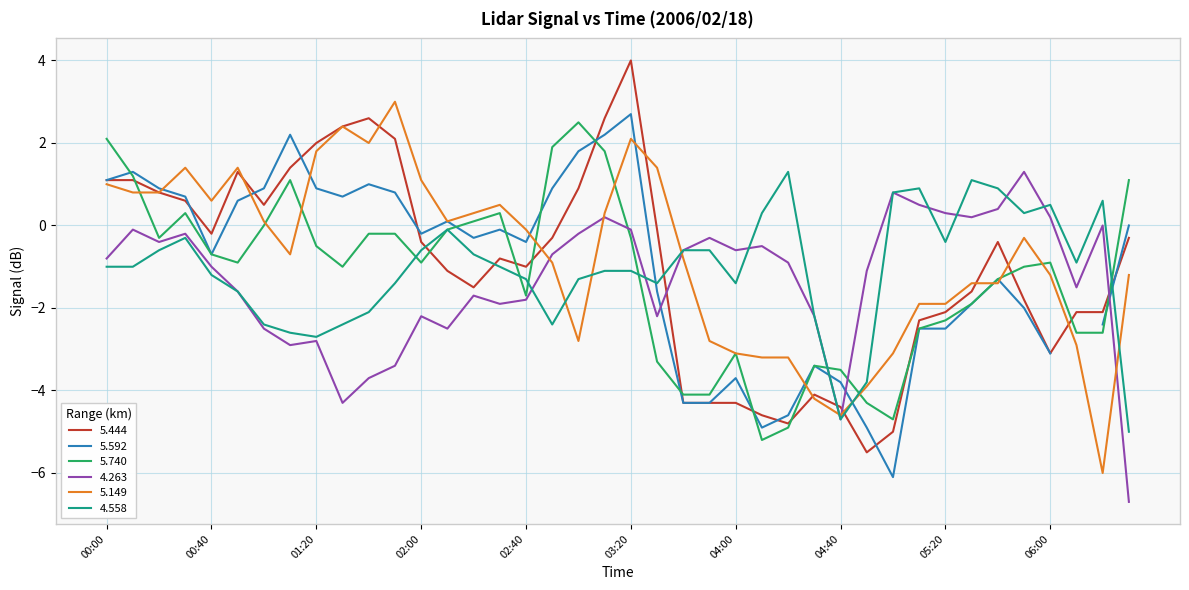

Which category has the lowest value in the 5.444 series?

2006/02/18 04:50